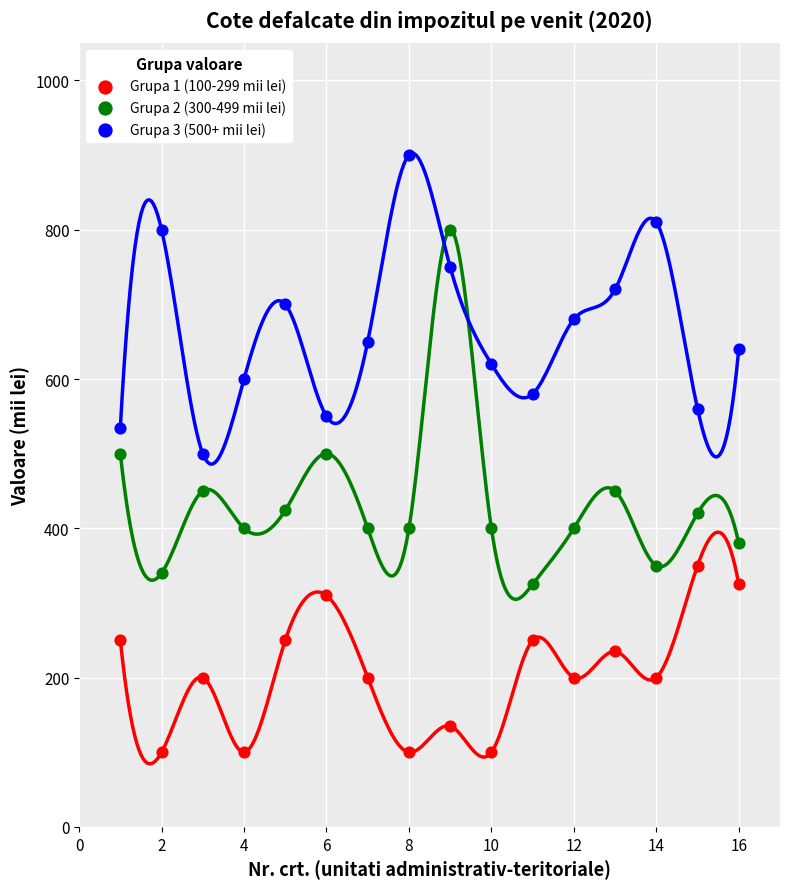

Across all data points, what is the range of Y values (max minus min)?

800